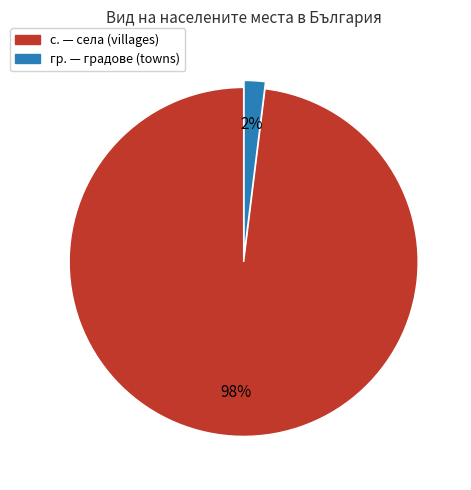

Is there any slice that represents more than half of the pie?

Yes